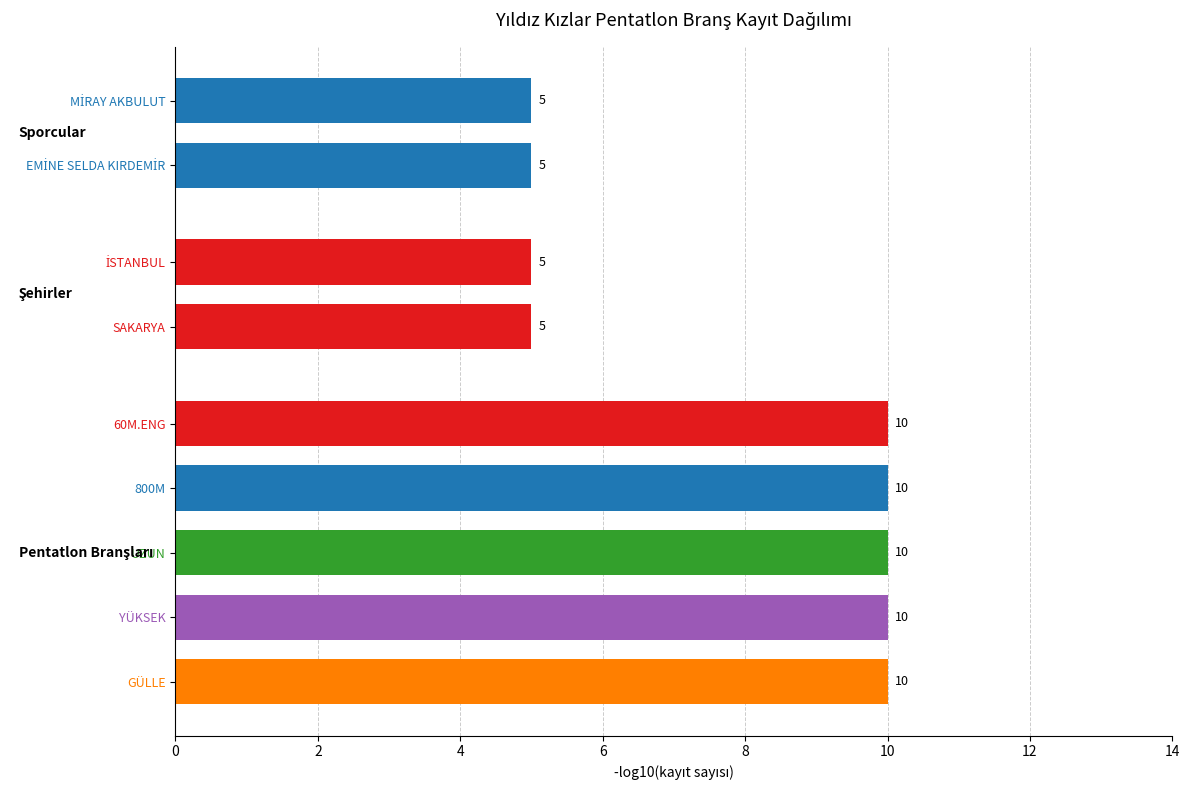

What is the greatest value displayed?

10